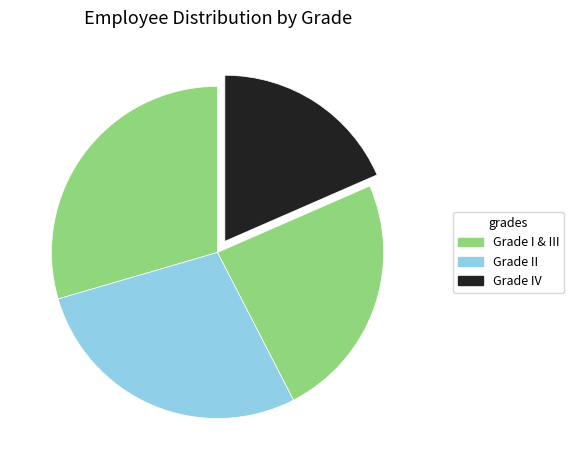

Does any single category account for the majority?

No